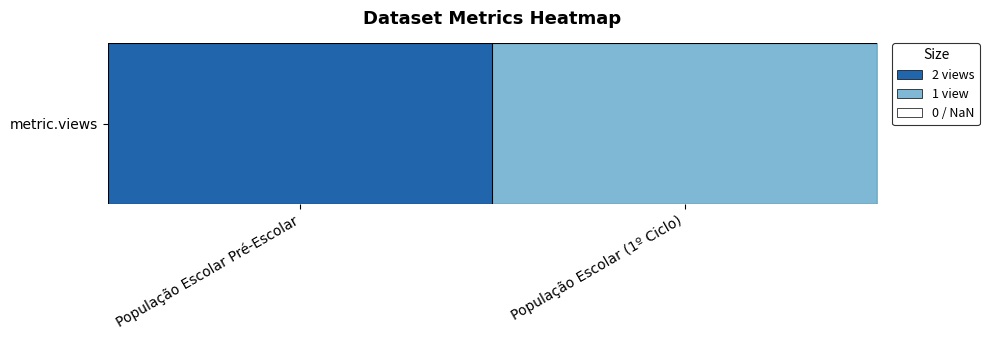

Between População Escolar (1º Ciclo) and População Escolar Pré-Escolar, which is larger?

População Escolar Pré-Escolar